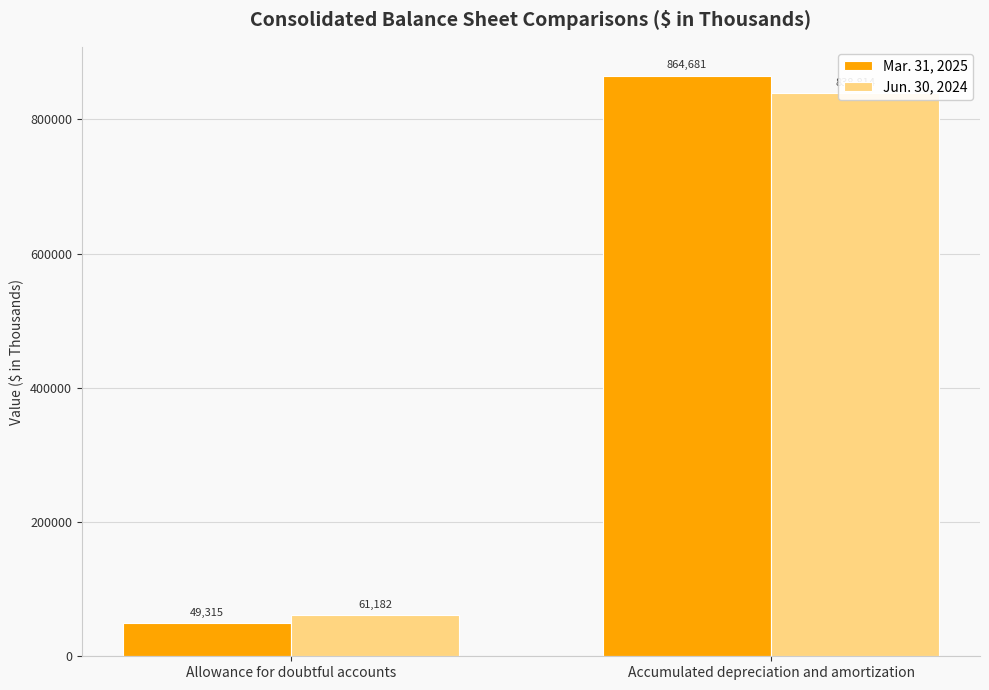

At which label does Jun. 30, 2024 reach its peak?

Accumulated depreciation and amortization